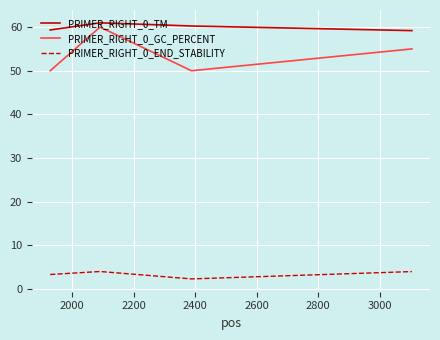

Which series has the largest total across all categories?

PRIMER_RIGHT_0_TM